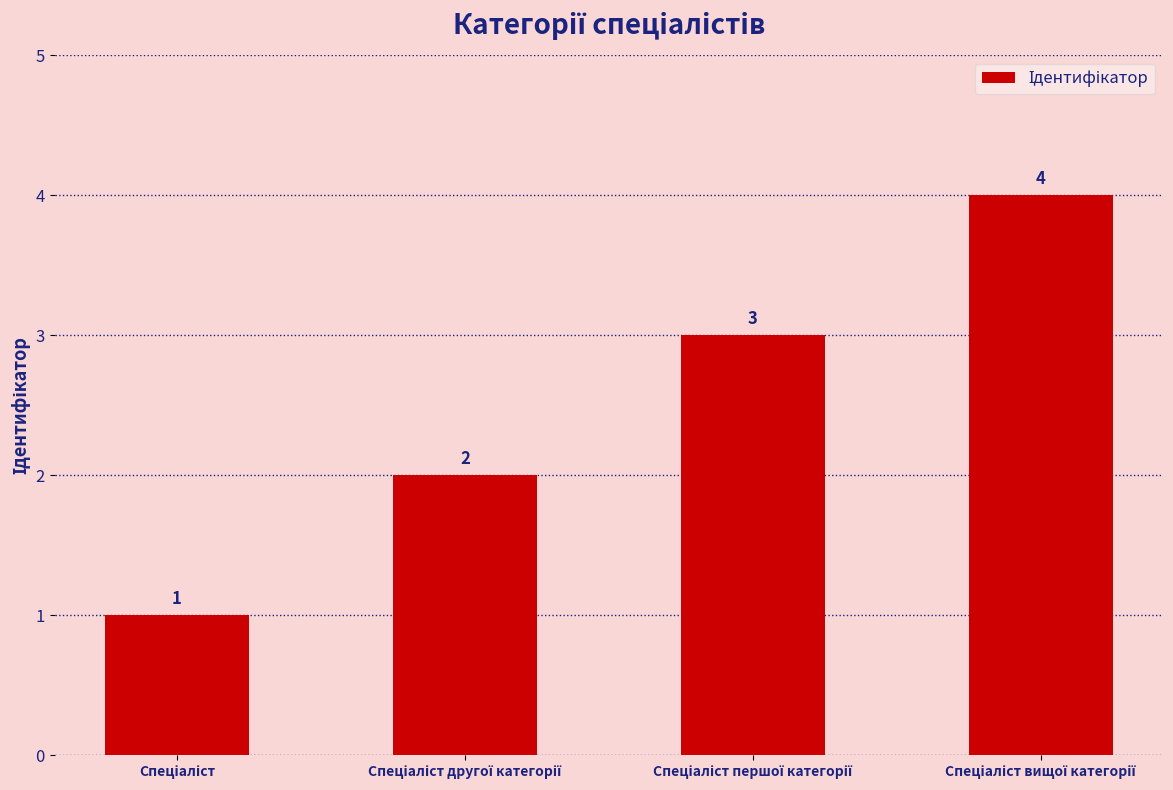

What is the value of the 3rd bar from the left?

3